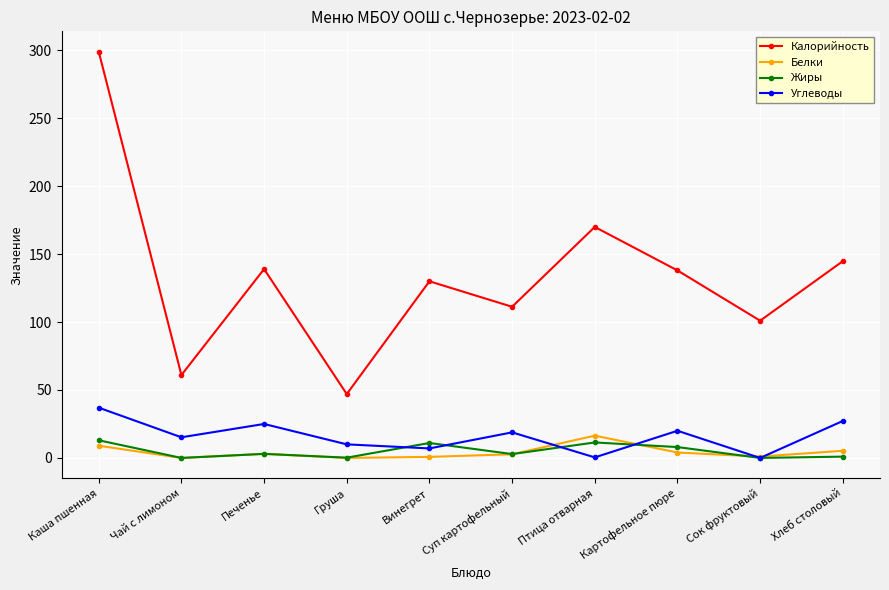

Is the value of Белки at Птица отварная greater than the value of Калорийность at Винегрет?

No